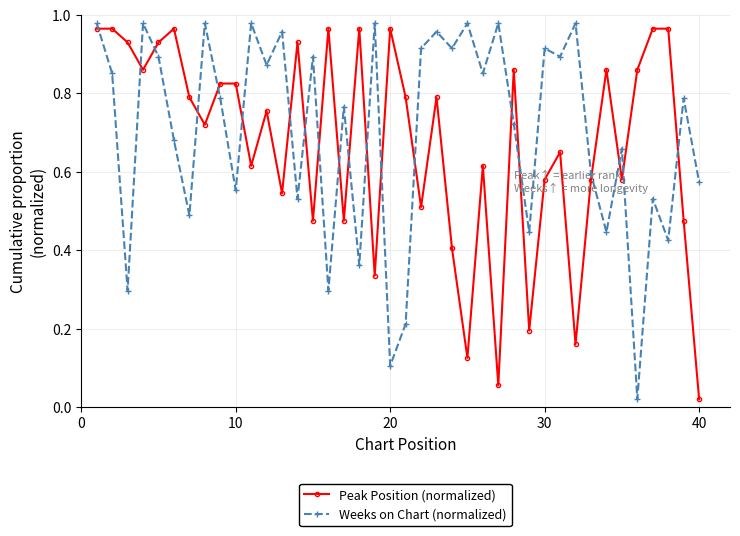

What is the sum of all Peak Position (normalized) values?

26.8